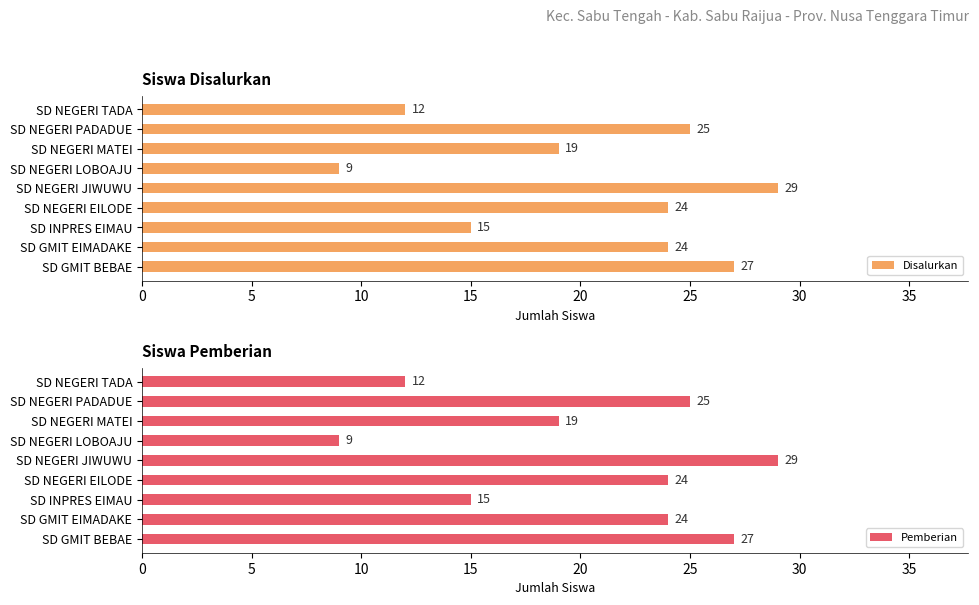

How many distinct data groups are displayed?

2